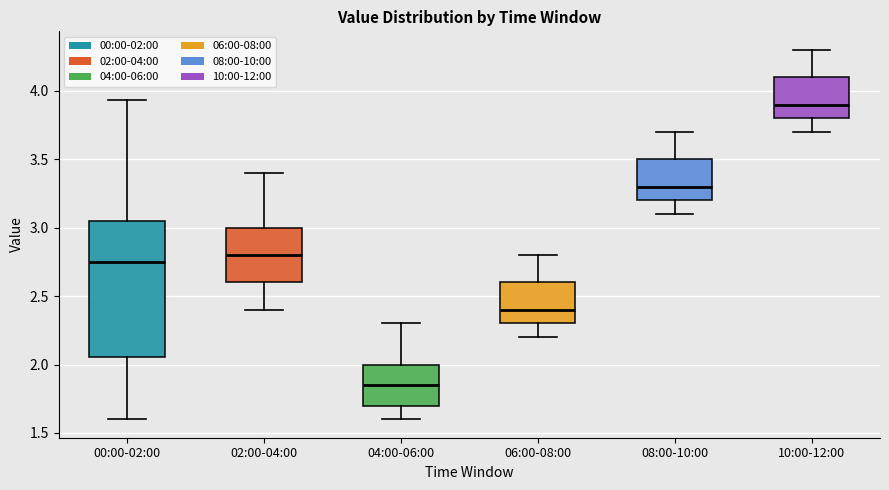

Which box's median line is the lowest?

04:00-06:00